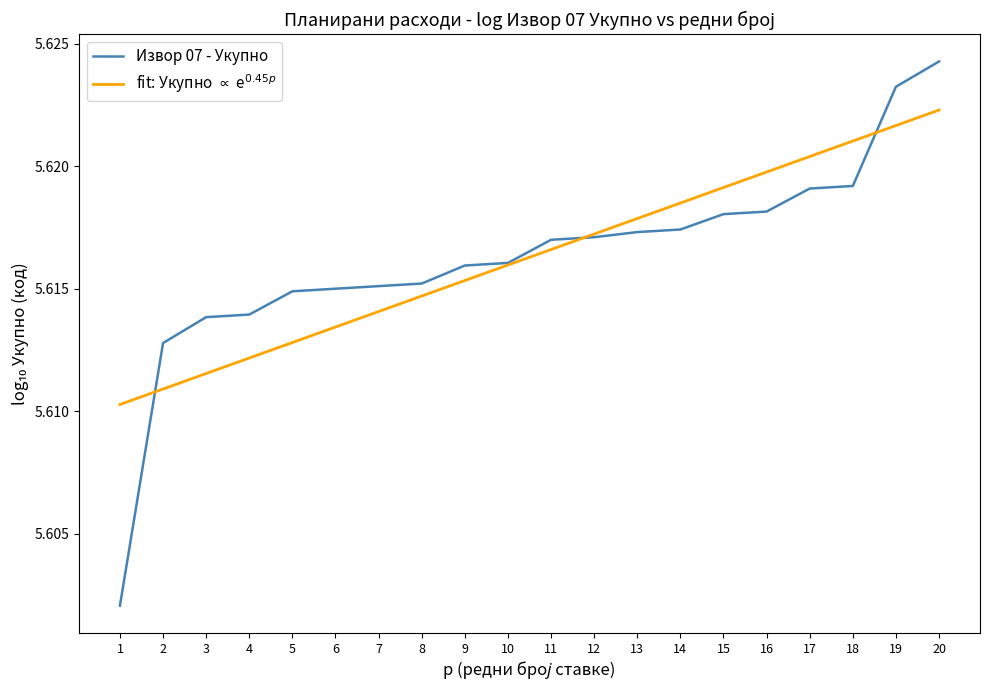

True or false: Извор 07 - Укупно has a value of 8.4 at 17.

False